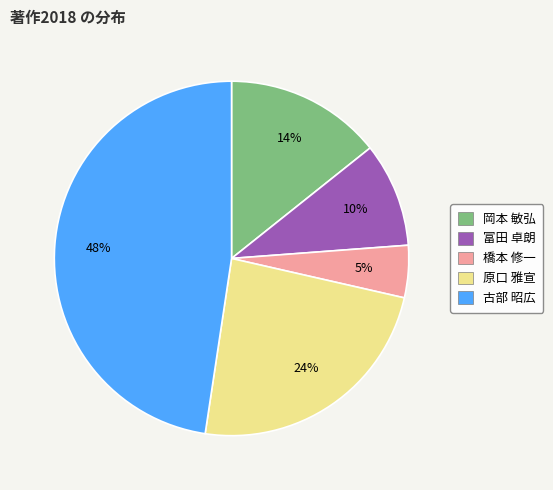

What is the largest slice in the pie chart?

古部 昭広